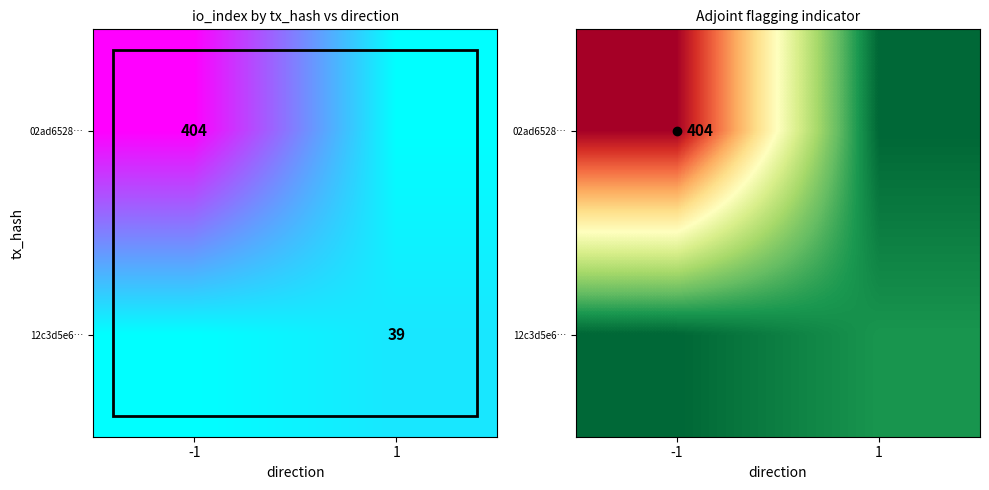

At -1, list the series in order from smallest to largest.

12c3d5e6…, 02ad6528…